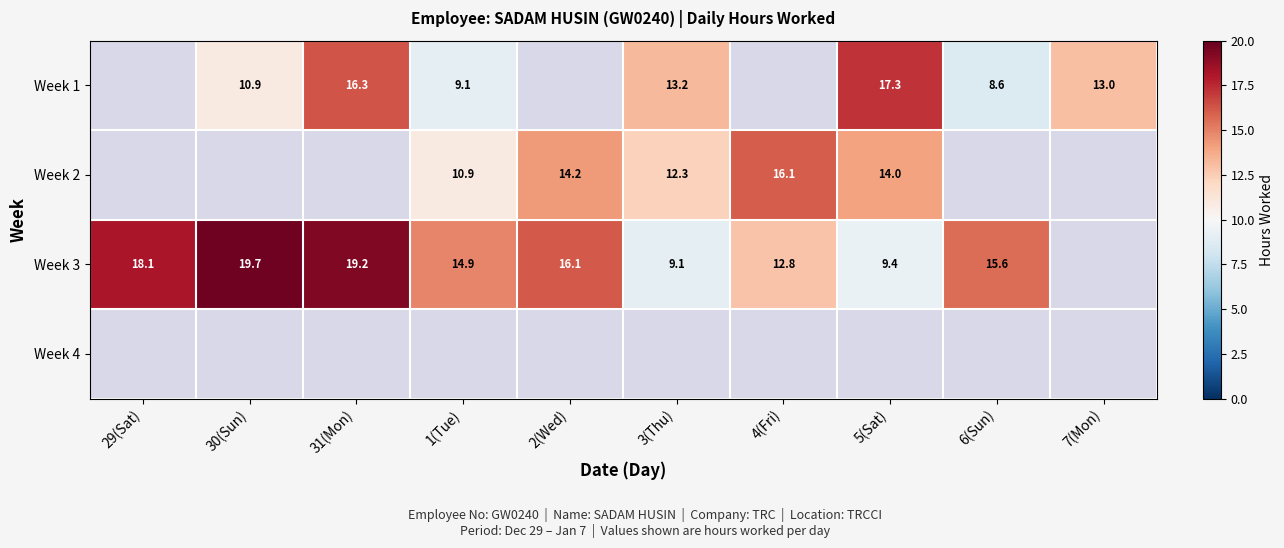

Is the value of Week 2 at 2(Wed) greater than the value of Week 3 at 1(Tue)?

No